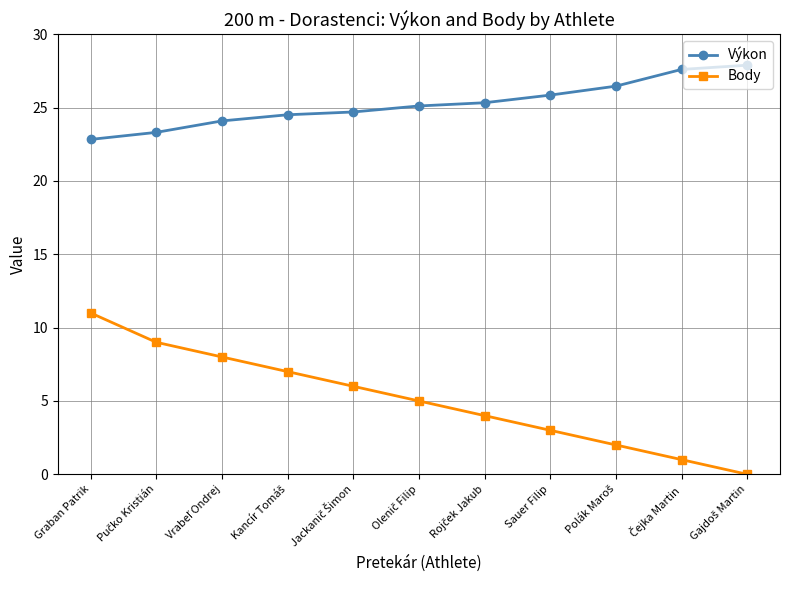

Is this an area chart (filled region under the line)?

No